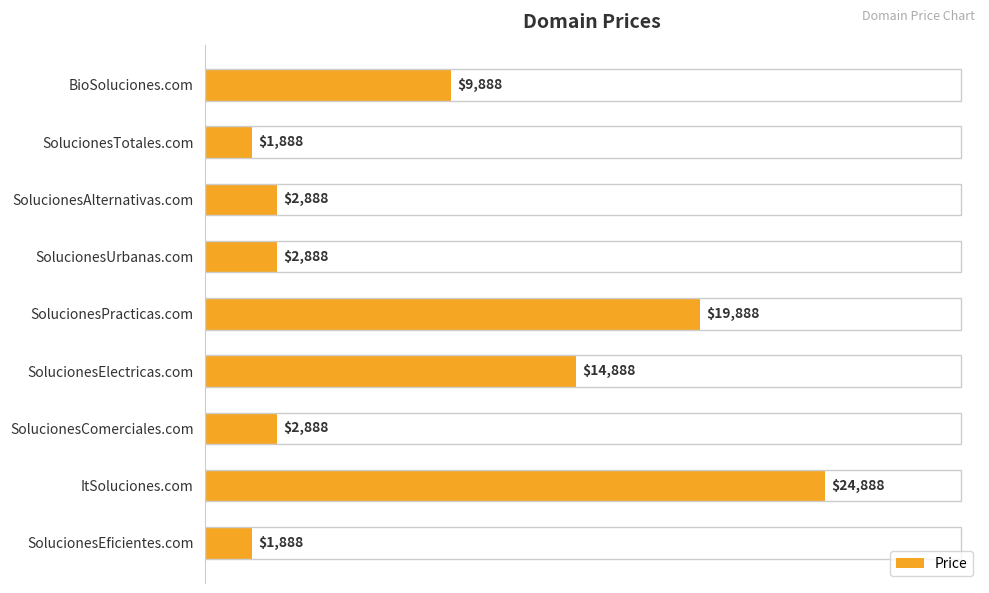

What value does the data have at SolucionesElectricas.com, to the nearest 10?

14890